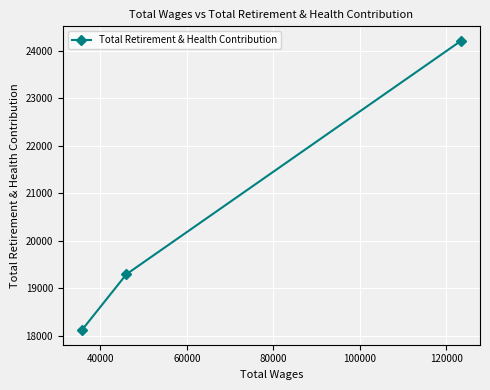

What is the value of the 2nd point from the left?

19292